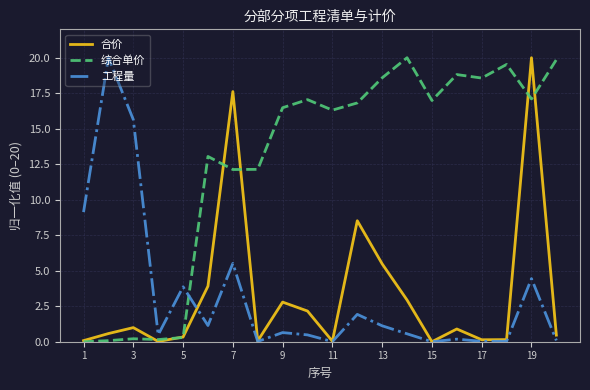

Count the number of categories in the chart.

20